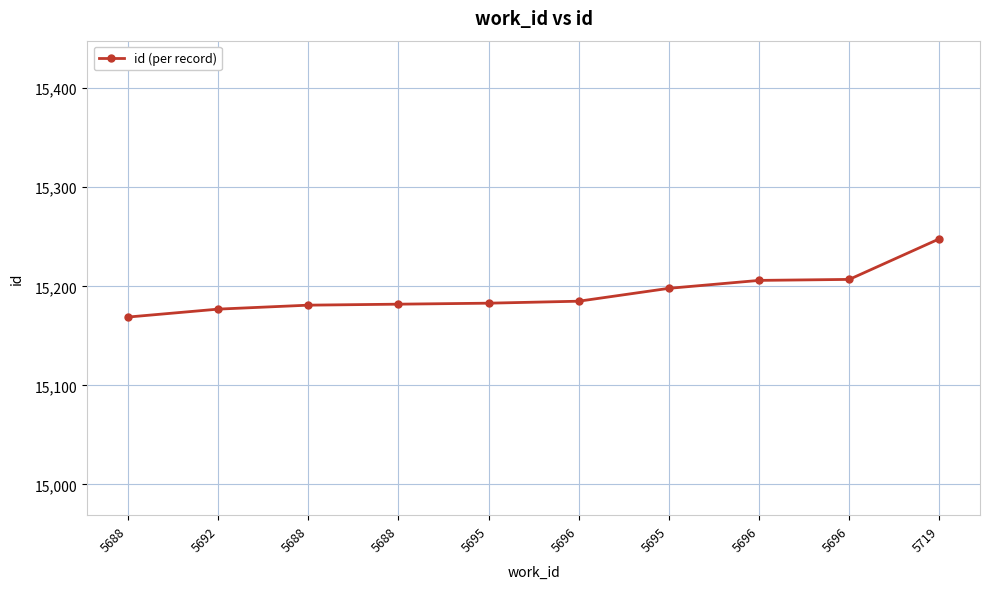

Is it true that the value at 5719 is 15248?

True